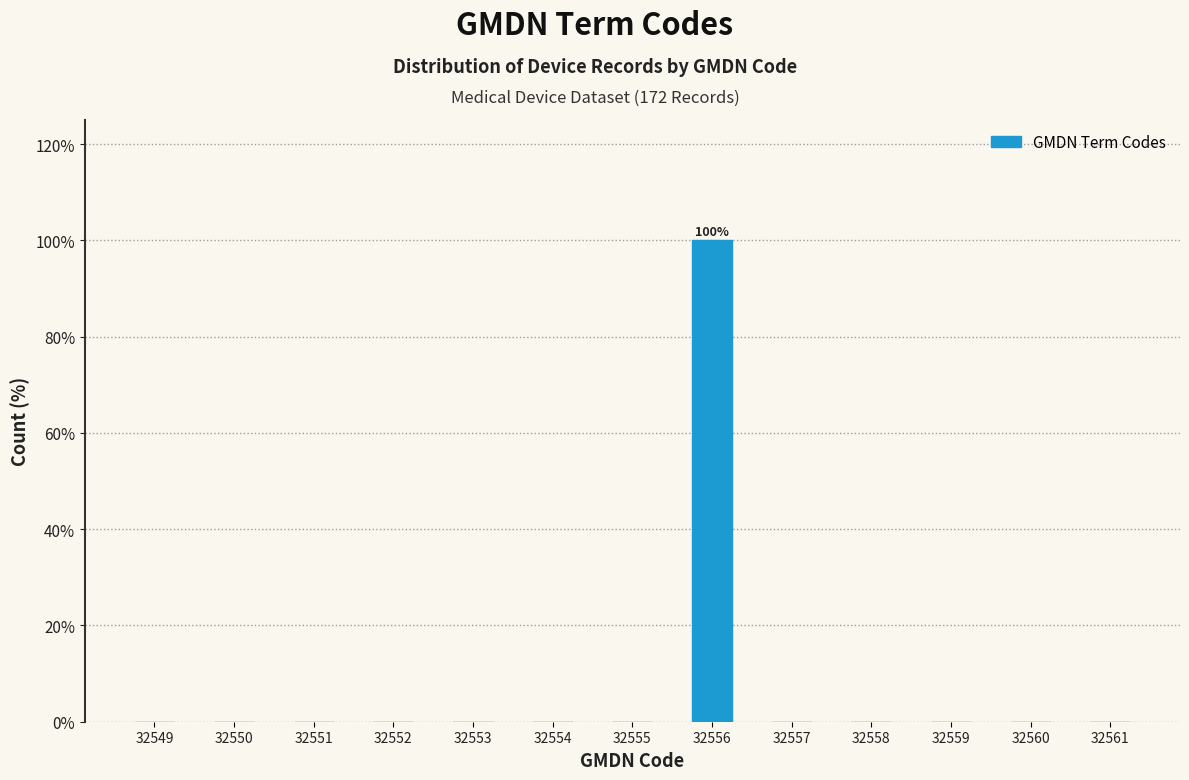

Reading left to right, list all the values displayed in this chart.

32549=0	32550=0	32551=0	32552=0	32553=0	32554=0	32555=0	32556=100	32557=0	32558=0	32559=0	32560=0	32561=0